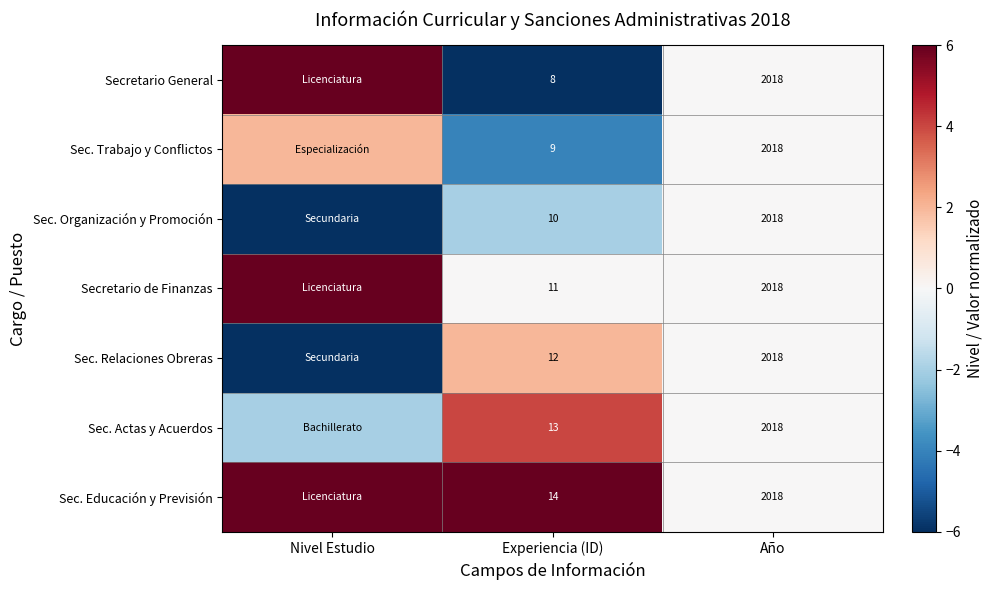

Between Experiencia (ID) and Año, which series saw the biggest shift?

Secretario General